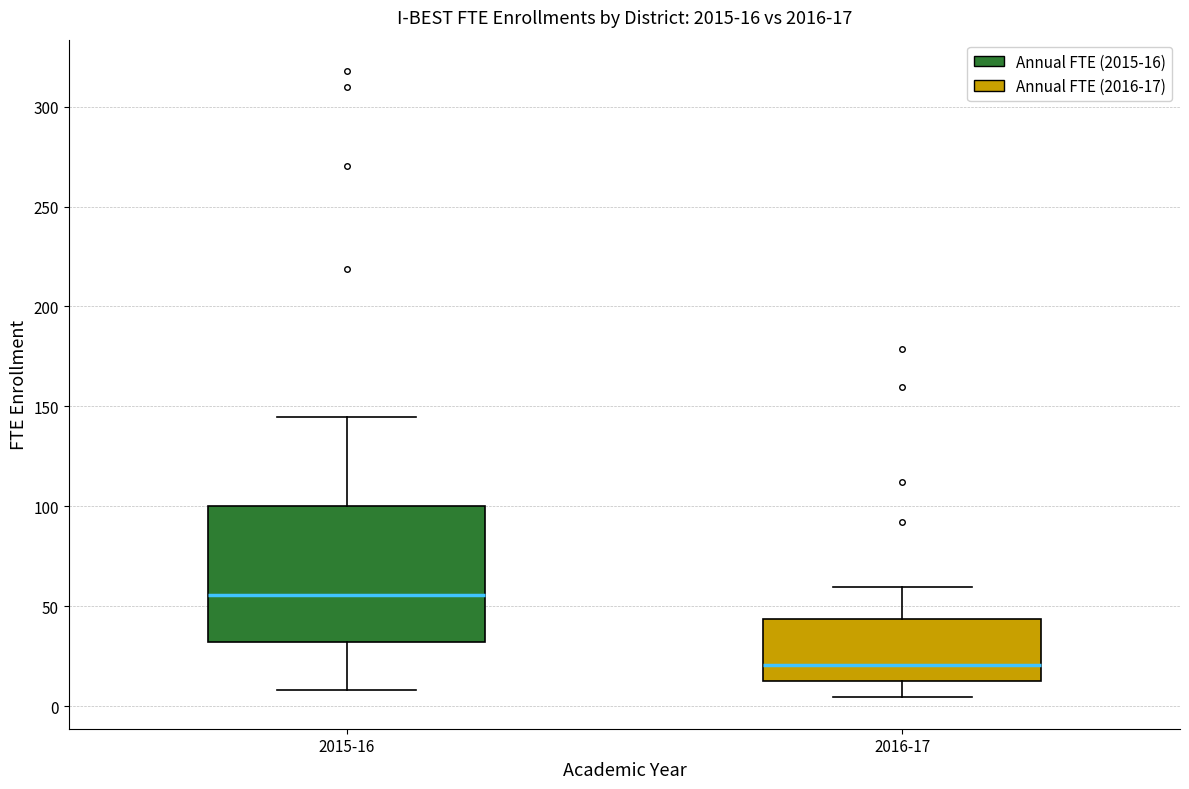

Which box is the tallest, from its lower edge to its upper edge?

2015-16